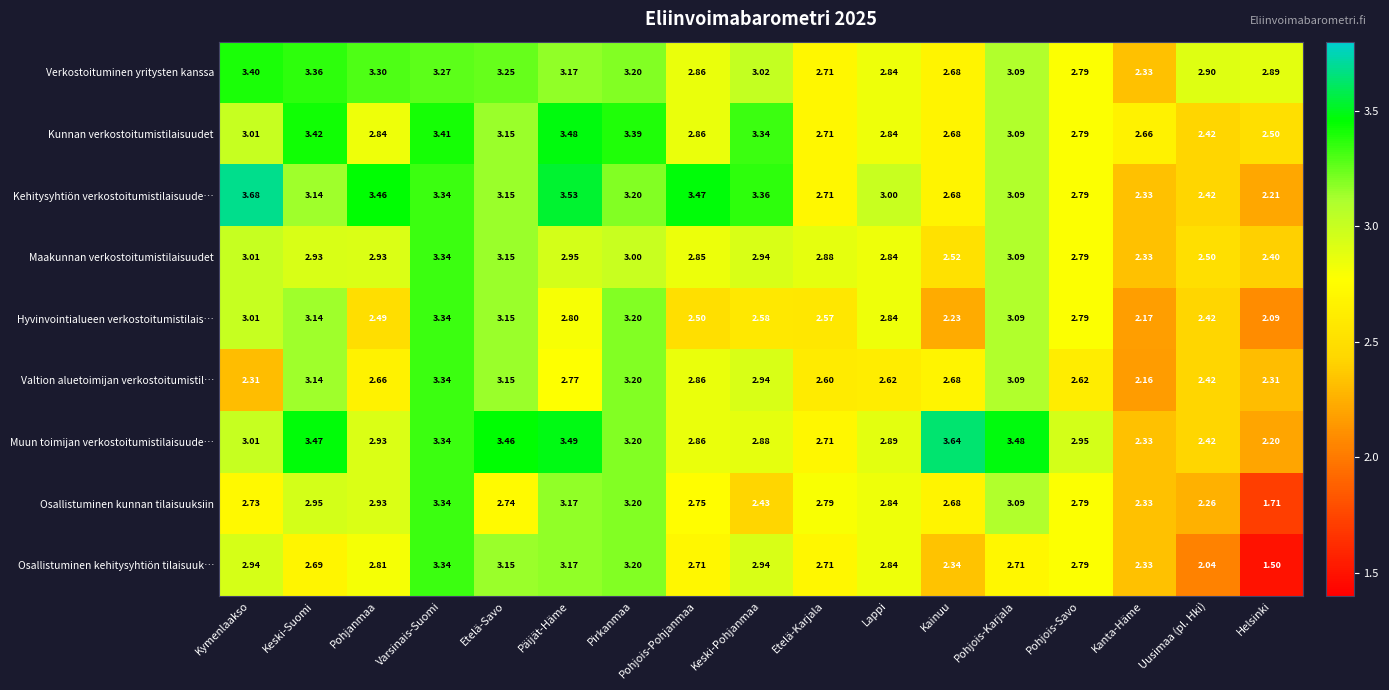

What is the smallest value displayed?

1.5